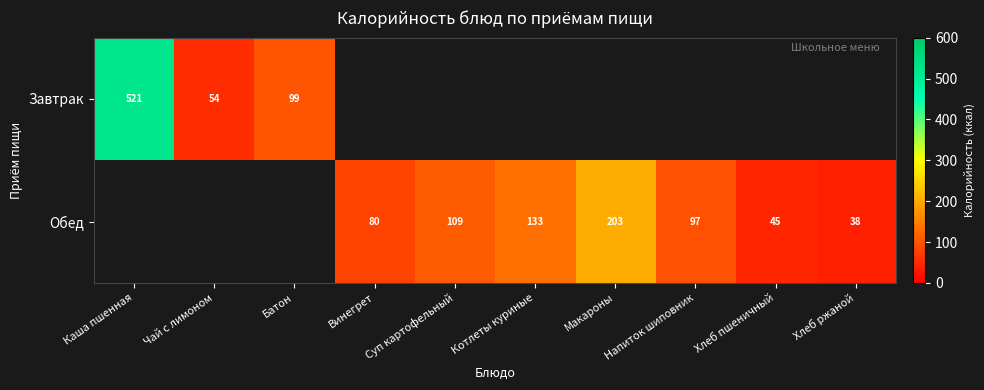

Is it true that Обед equals 273 at Макароны?

False